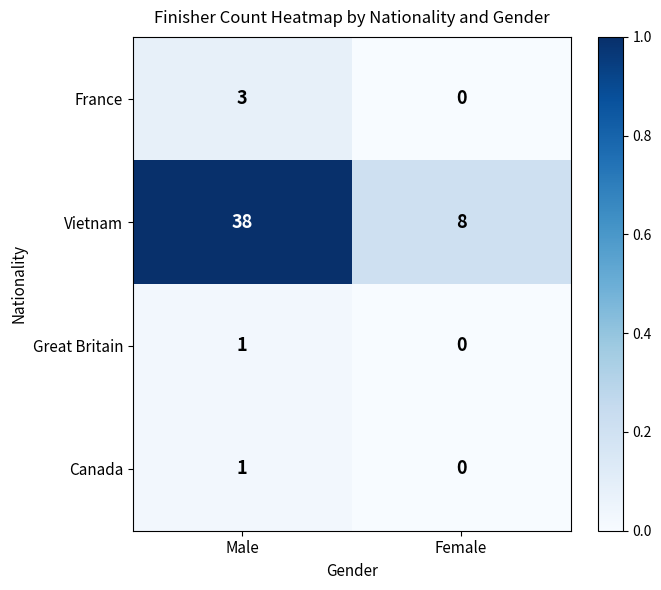

The Vietnam series shows 8 at Female. True or false?

True